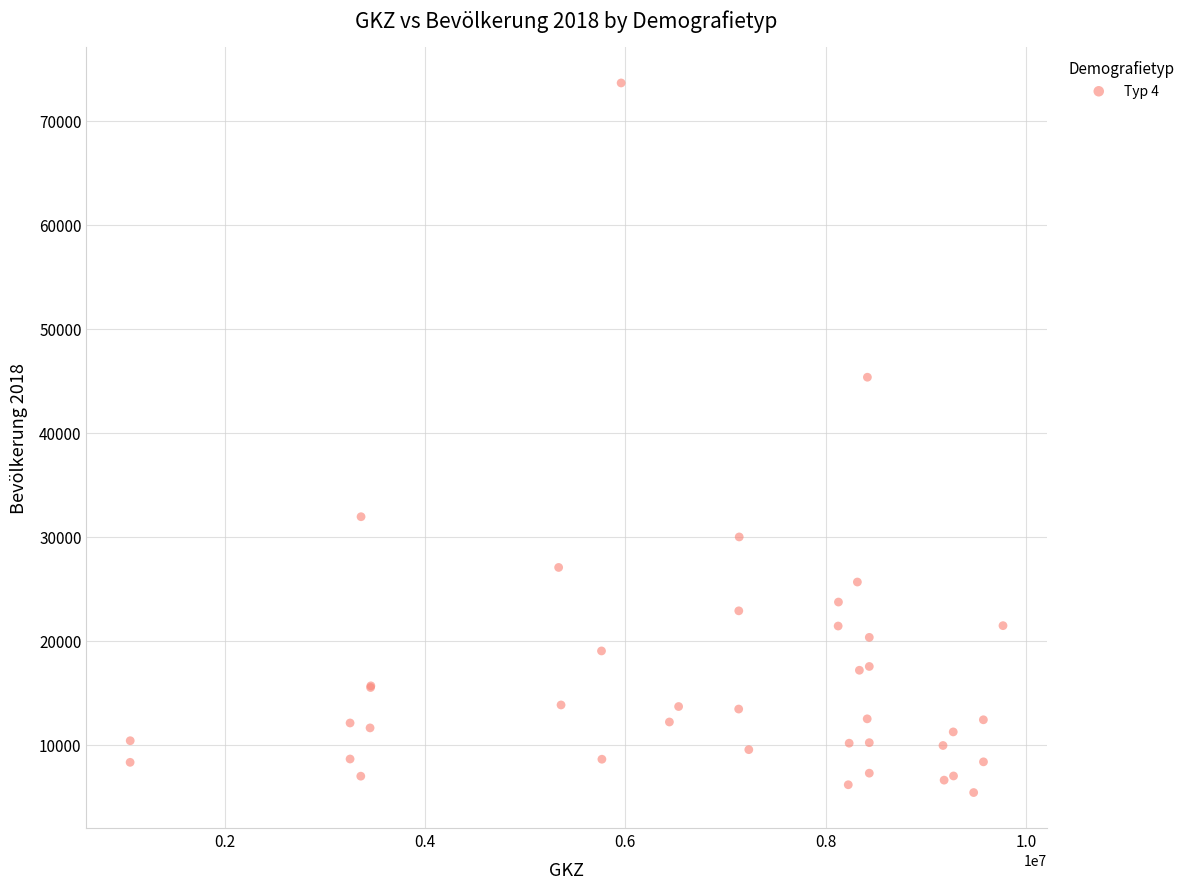

What Y value in the scatter plot is closest to 39505?

45327